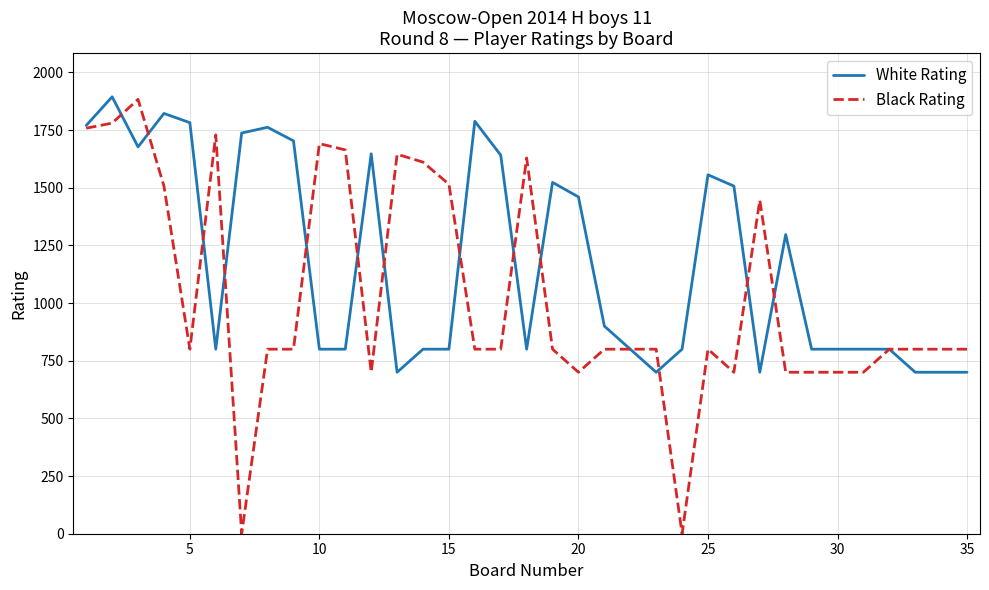

What is the highest value of the Black Rating series?

1883